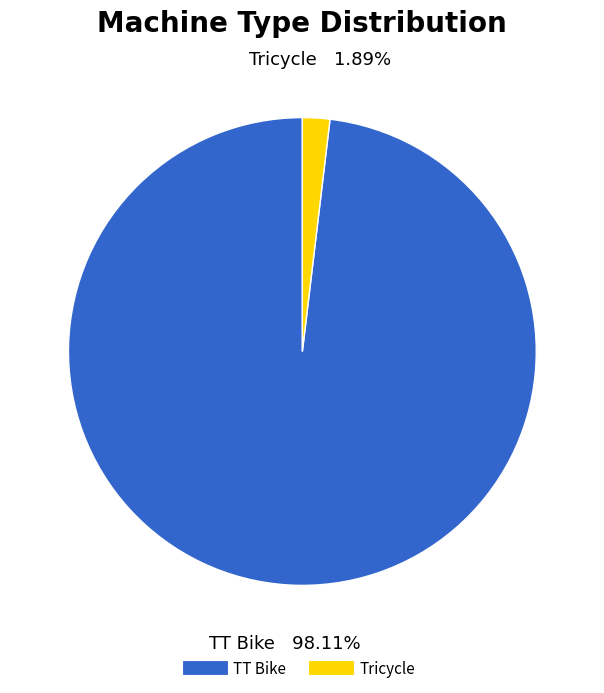

How many slices are in this pie chart?

2